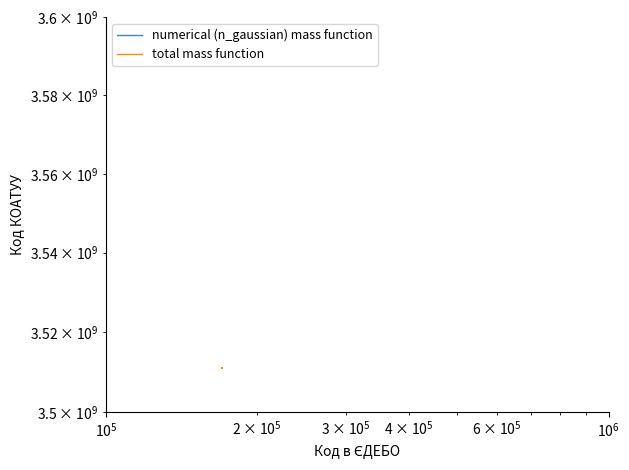

What are all the series names shown in the legend?

numerical (n_gaussian) mass function, total mass function